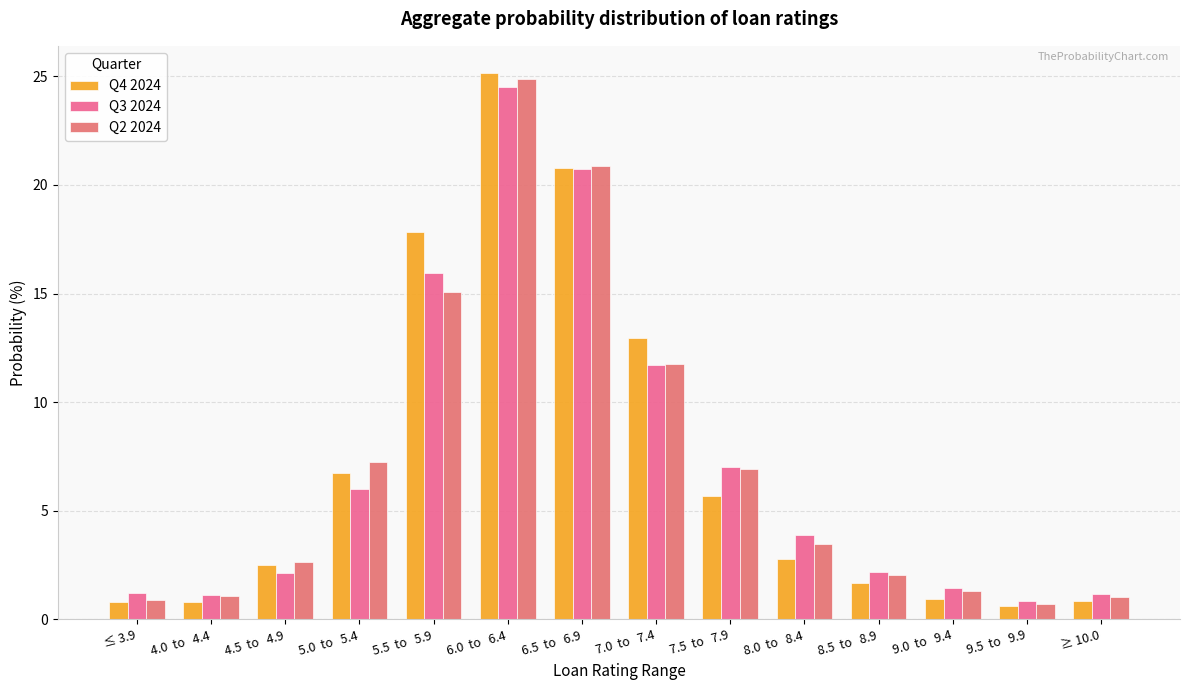

Reading left to right, extract all data points from this chart.

Q4 2024: ≤ 3.9=0.8	4.0  to   4.4=0.8	4.5  to   4.9=2.5	5.0  to   5.4=6.7	5.5  to   5.9=17.8	6.0  to   6.4=25.1	6.5  to   6.9=20.8	7.0  to   7.4=13.0	7.5  to   7.9=5.7	8.0  to   8.4=2.8	8.5  to   8.9=1.7	9.0  to   9.4=0.9	9.5  to   9.9=0.6	≥ 10.0=0.8
Q3 2024: ≤ 3.9=1.2	4.0  to   4.4=1.1	4.5  to   4.9=2.1	5.0  to   5.4=6.0	5.5  to   5.9=16.0	6.0  to   6.4=24.5	6.5  to   6.9=20.7	7.0  to   7.4=11.7	7.5  to   7.9=7.0	8.0  to   8.4=3.9	8.5  to   8.9=2.2	9.0  to   9.4=1.5	9.5  to   9.9=0.9	≥ 10.0=1.2
Q2 2024: ≤ 3.9=0.9	4.0  to   4.4=1.1	4.5  to   4.9=2.7	5.0  to   5.4=7.3	5.5  to   5.9=15.1	6.0  to   6.4=24.9	6.5  to   6.9=20.9	7.0  to   7.4=11.8	7.5  to   7.9=6.9	8.0  to   8.4=3.5	8.5  to   8.9=2.0	9.0  to   9.4=1.3	9.5  to   9.9=0.7	≥ 10.0=1.0